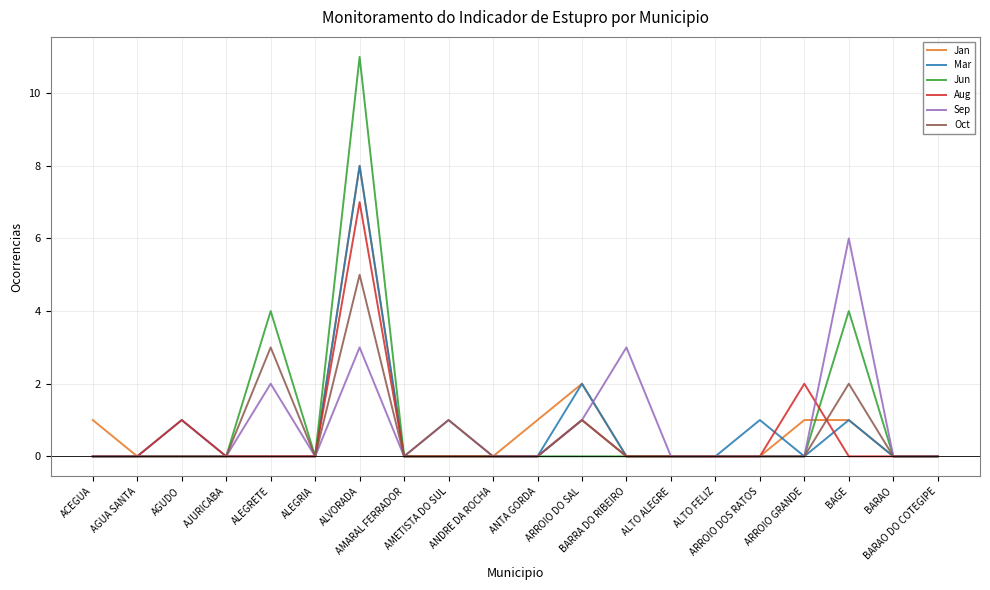

Which series has the largest range (max minus min)?

Jun